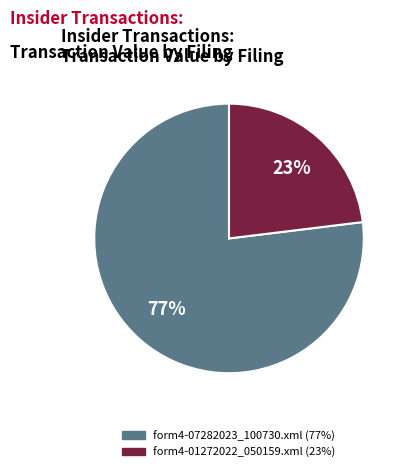

Is the sum of form4-01272022_050159.xml and form4-07282023_100730.xml greater than half?

Yes